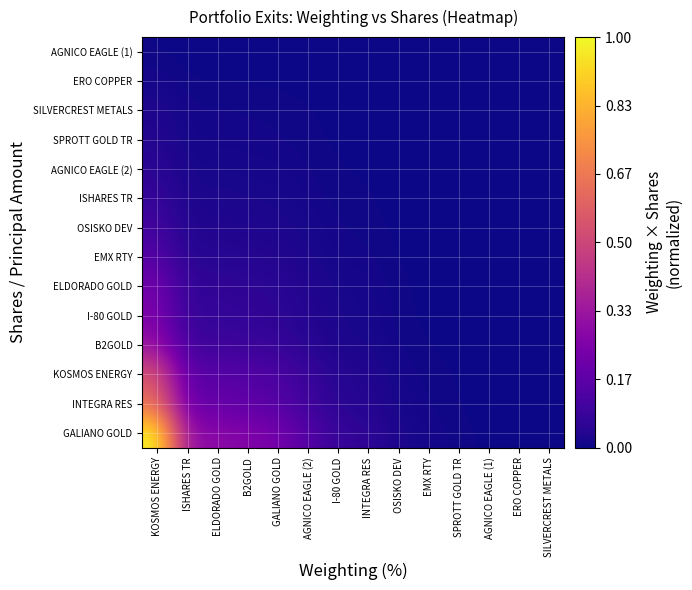

Rank the series at B2GOLD from lowest to highest value.

AGNICO EAGLE (1), ERO COPPER, SILVERCREST METALS, SPROTT GOLD TR, AGNICO EAGLE (2), ISHARES TR, OSISKO DEV, EMX RTY, ELDORADO GOLD, I-80 GOLD, B2GOLD, KOSMOS ENERGY, INTEGRA RES, GALIANO GOLD